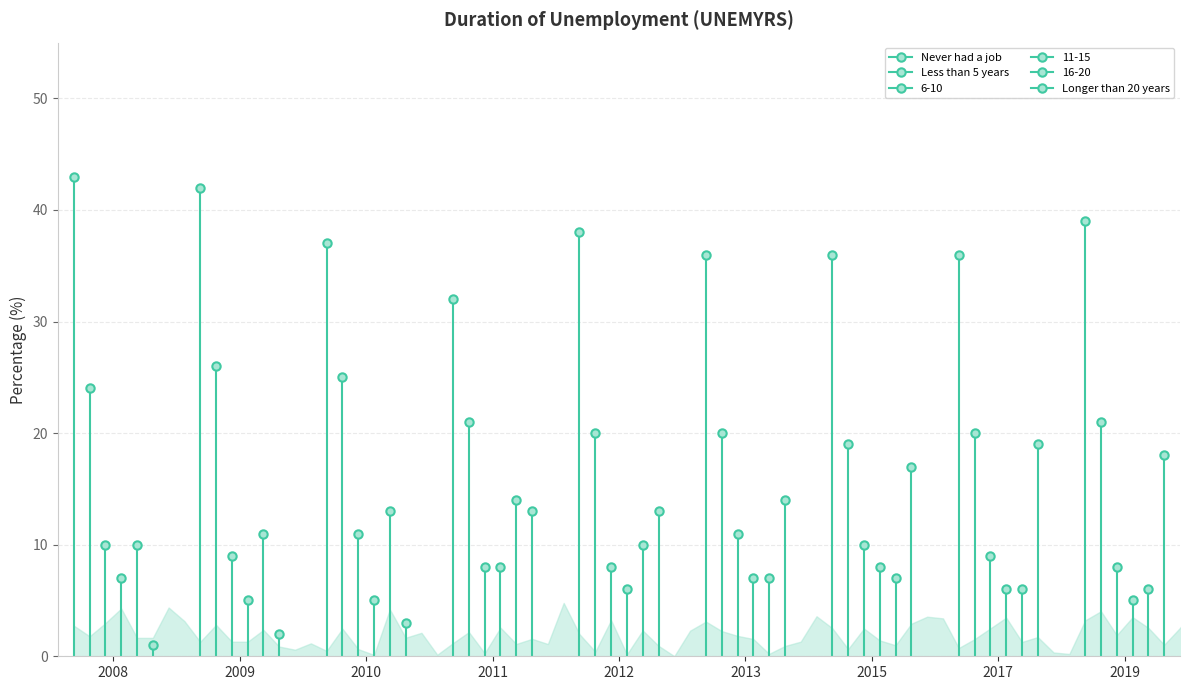

What is the sum of the 11-15 values at 2012 and 2011?

14